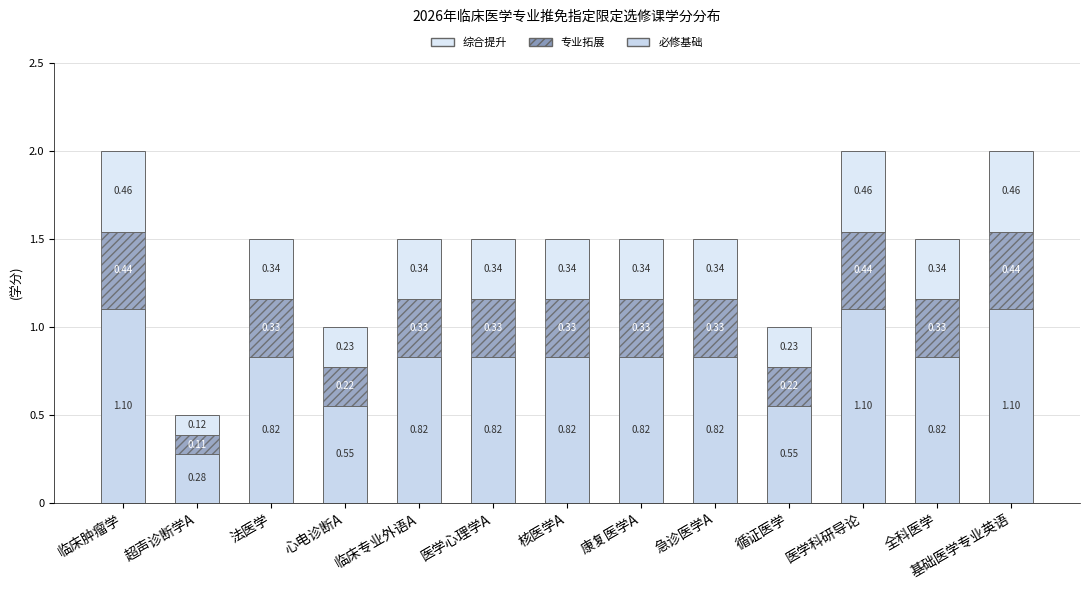

Does the chart contain any negative values?

No